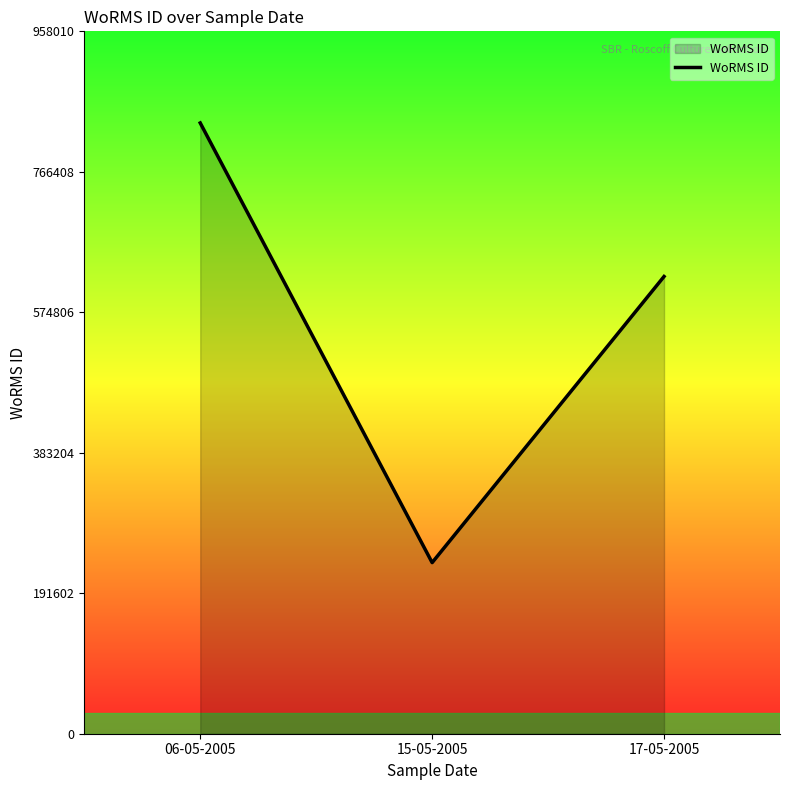

What is the smallest value displayed?

233378